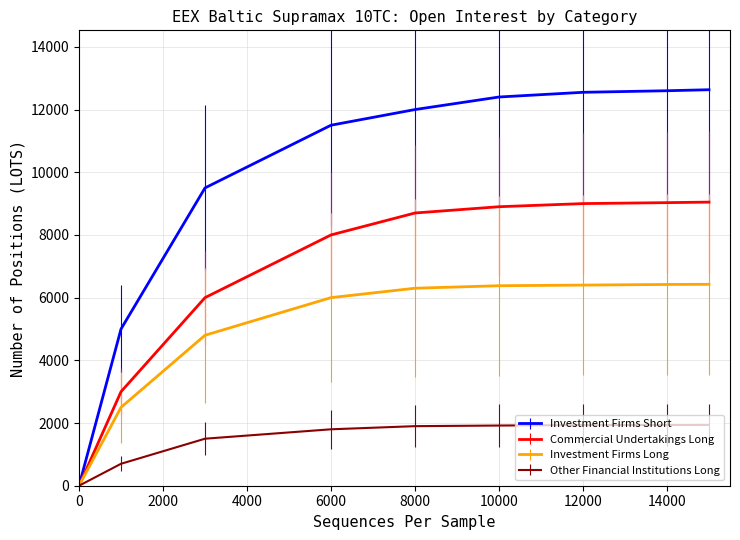

Which series has the largest total across all categories?

Investment Firms Short